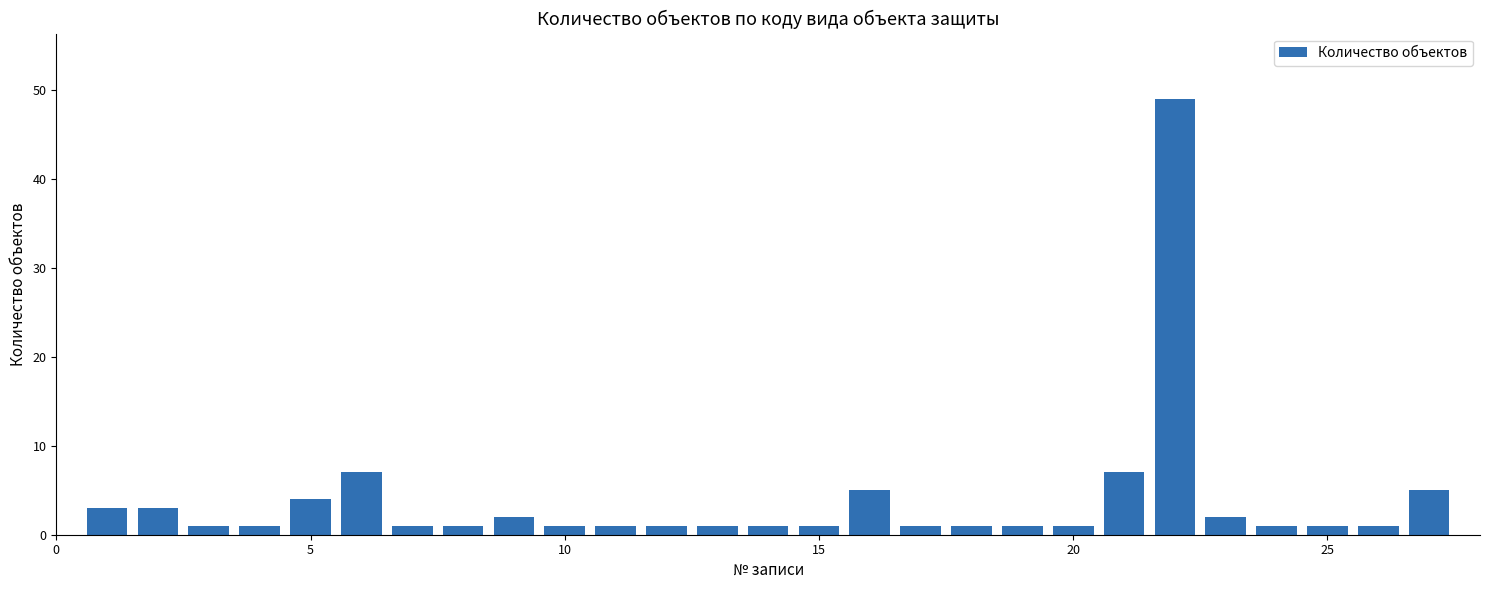

How many data points does each series have?

27